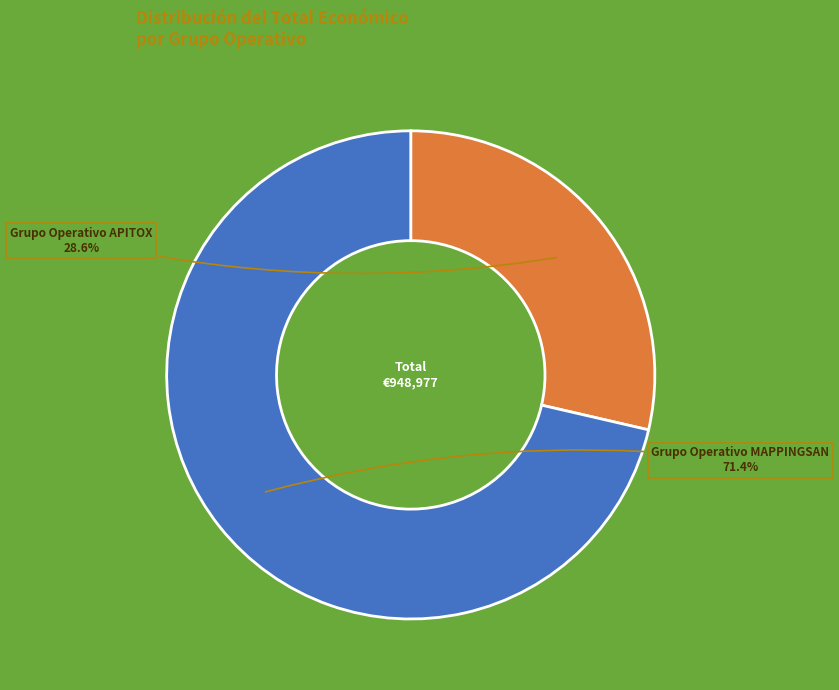

Between Grupo Operativo APITOX and Grupo Operativo MAPPINGSAN, which is larger?

Grupo Operativo MAPPINGSAN